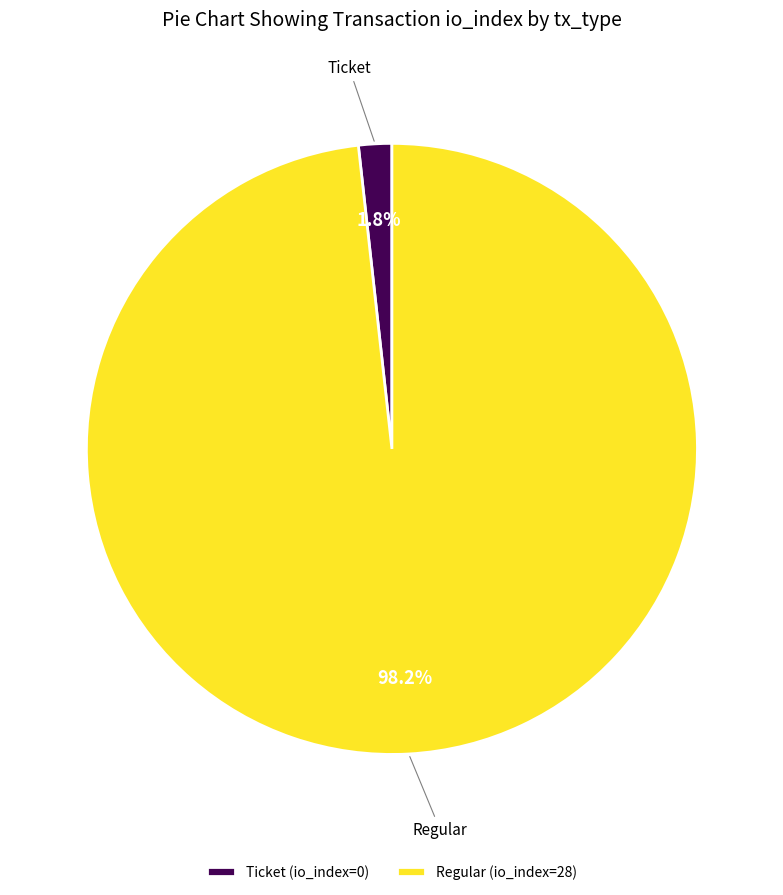

Which slice is the largest?

Regular (io_index=28)